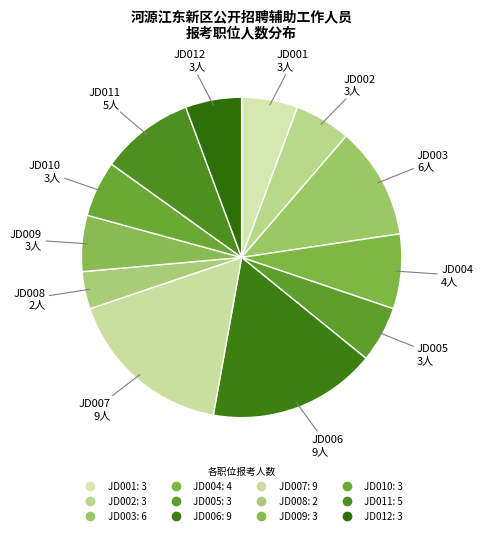

Count the number of slices in the pie.

12